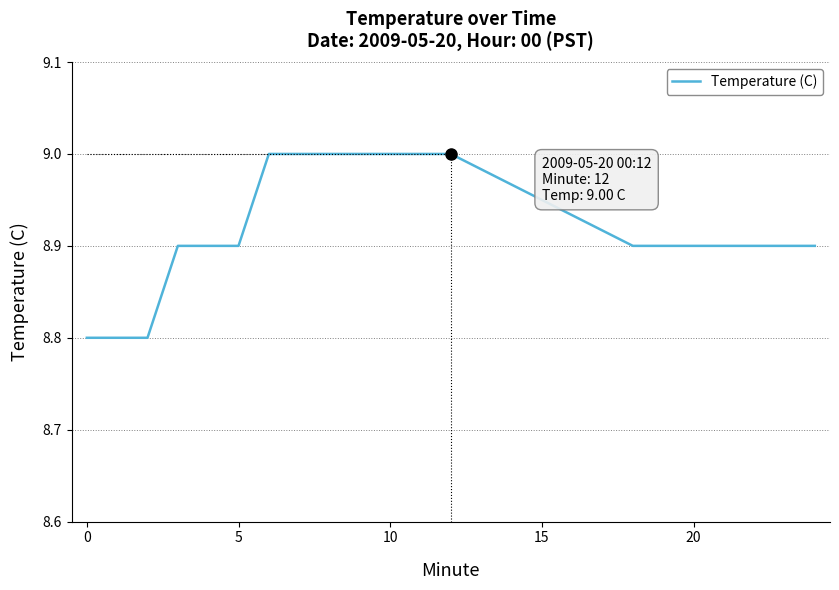

Is this an area chart (filled region under the line)?

No